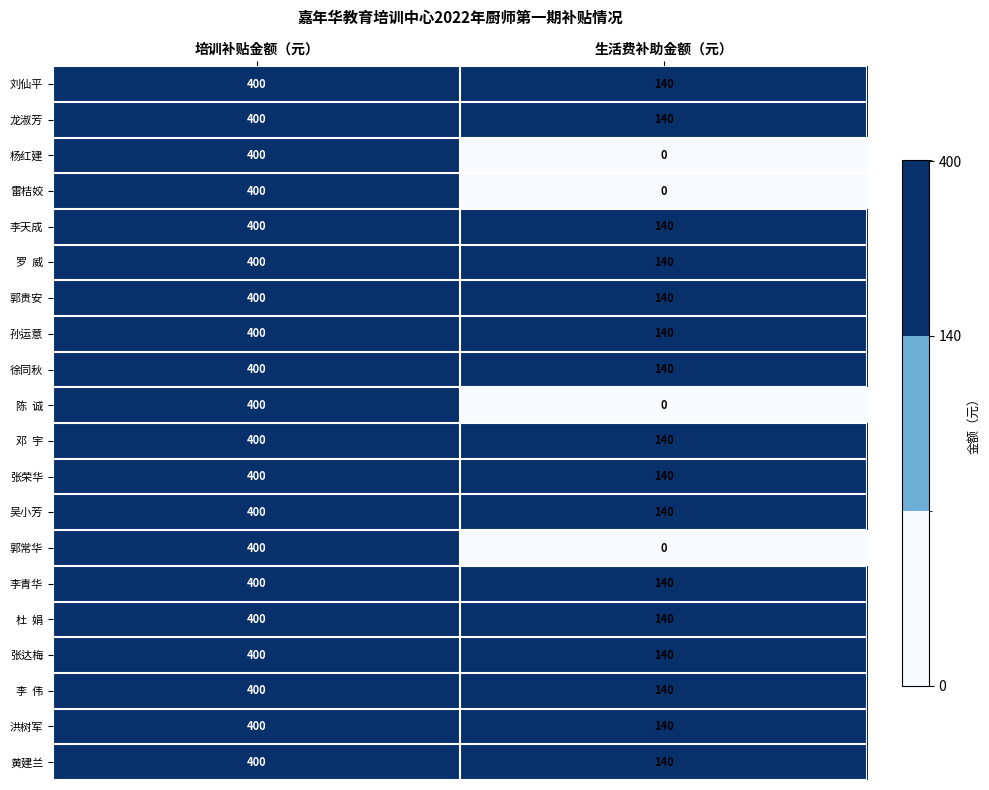

Which category has the highest value across all series?

培训补贴金额（元）